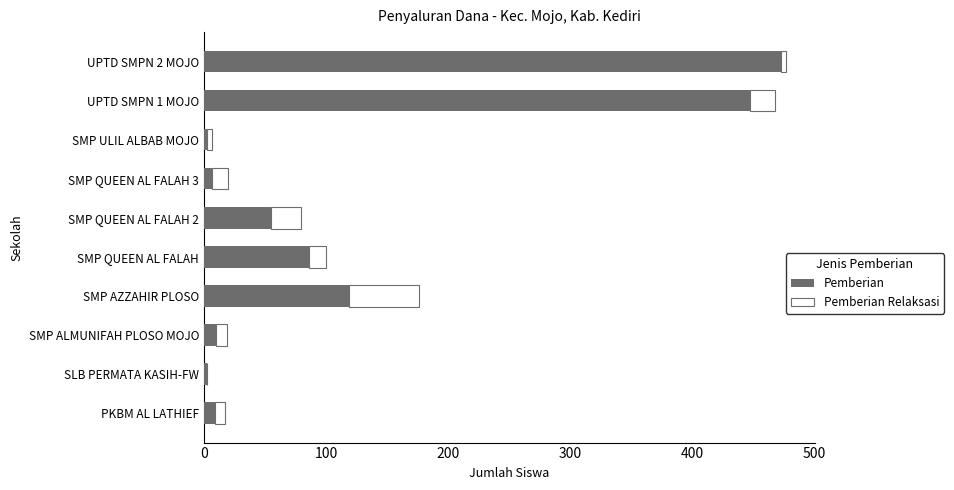

How many series are shown in this chart?

2